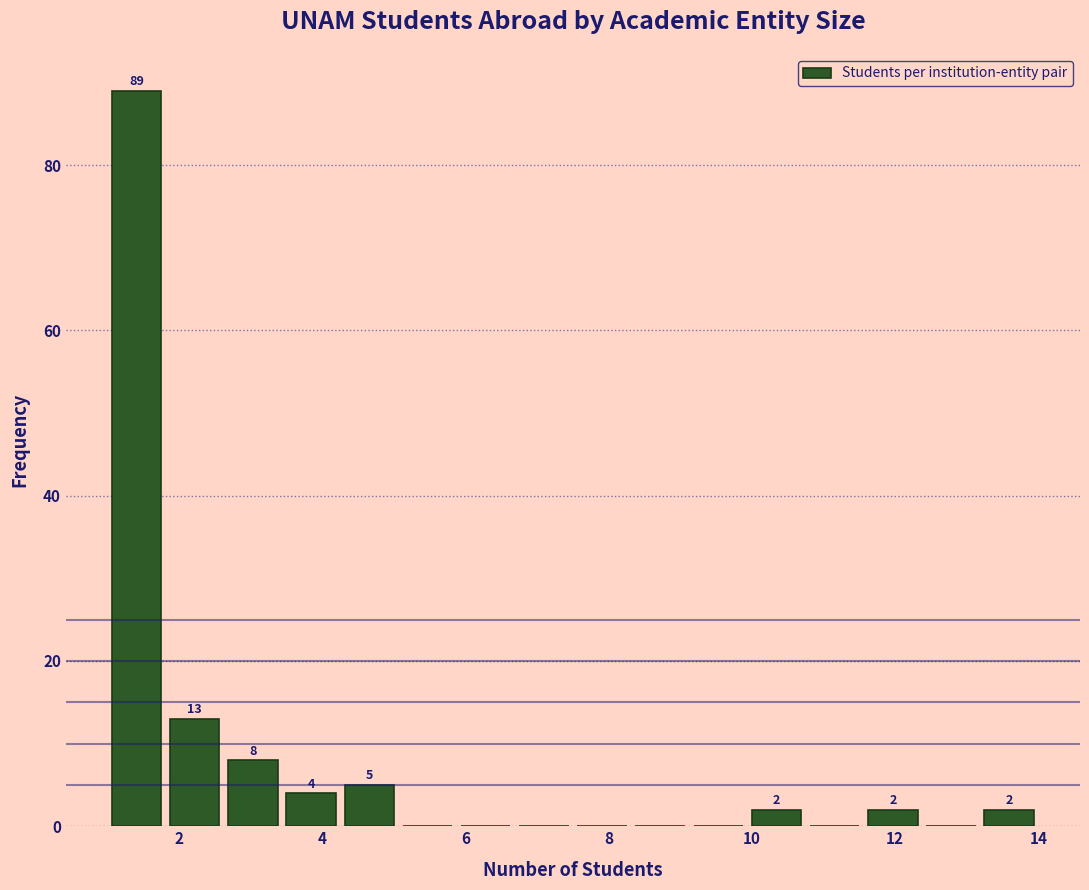

Which range on the x-axis has the tallest bar?

1.0 to 1.8